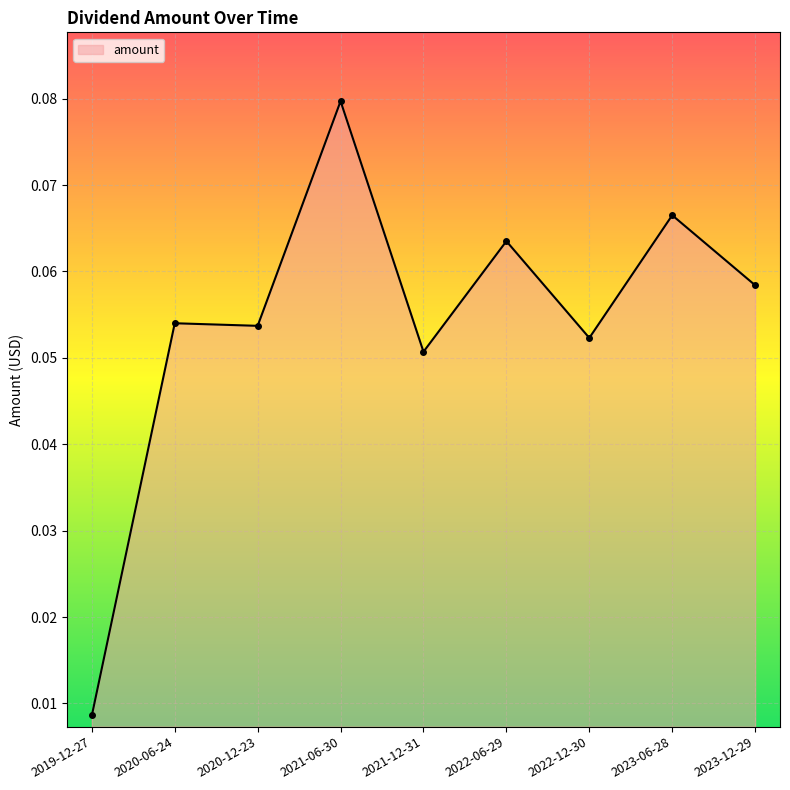

True or false: there are more than 2 points higher than both neighbors.

True